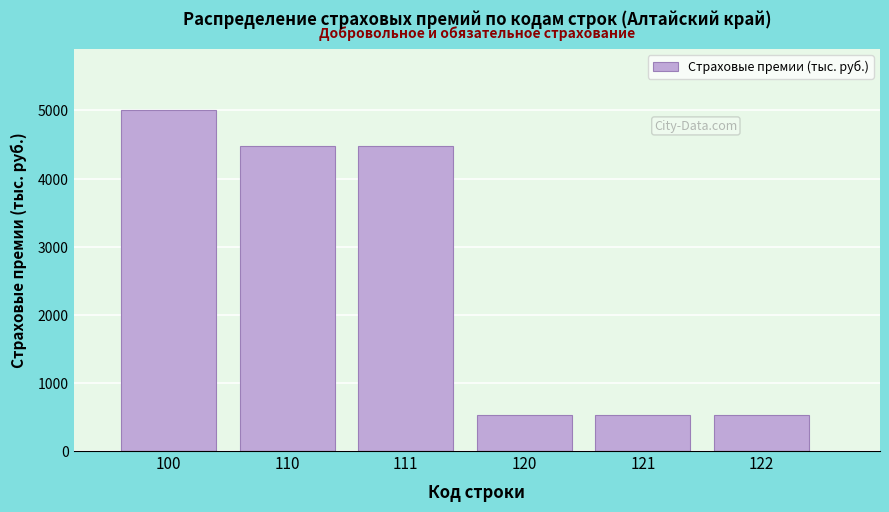

Reading right to left, list all the values displayed in this chart.

528.3	528.3	528.3	4473.3	4473.3	5001.6